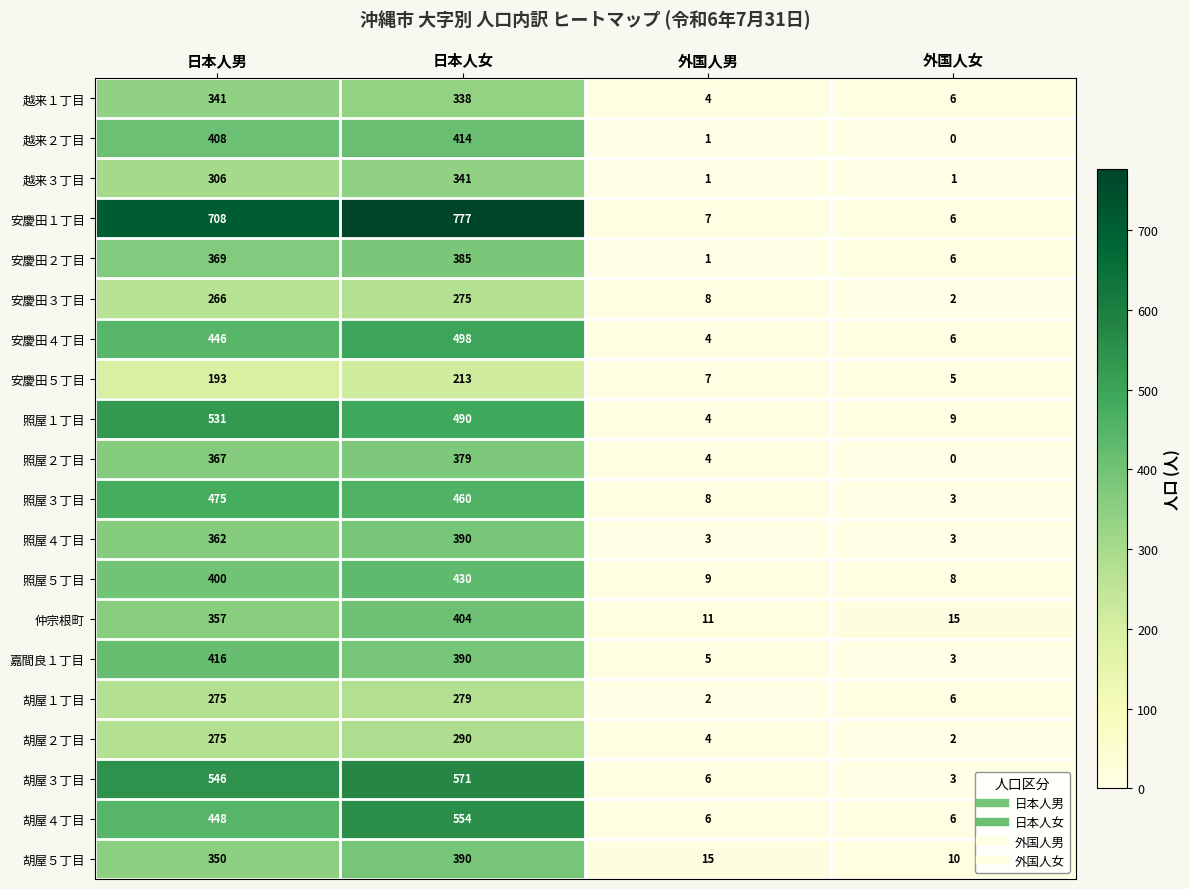

Which label corresponds to the smallest value in the chart?

外国人女